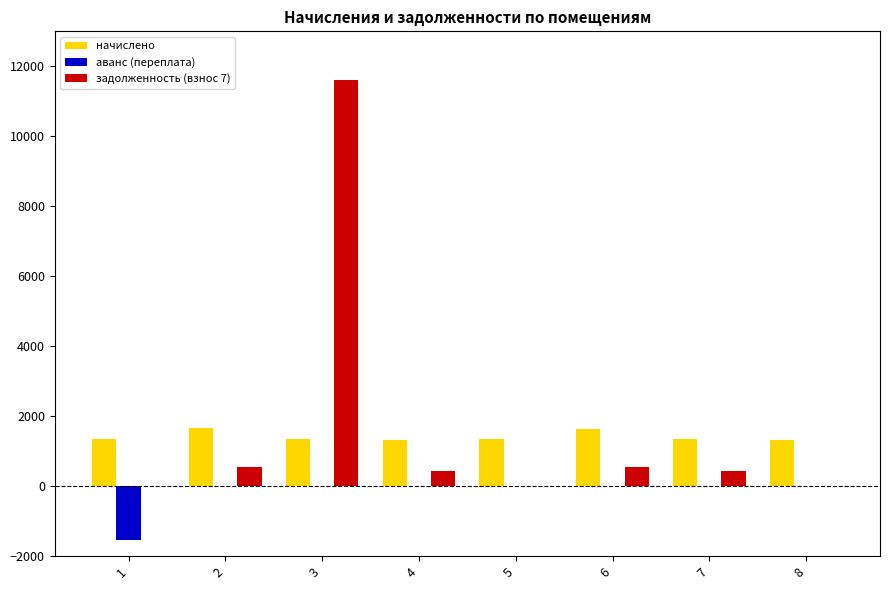

What is the greatest value displayed?

11597.3